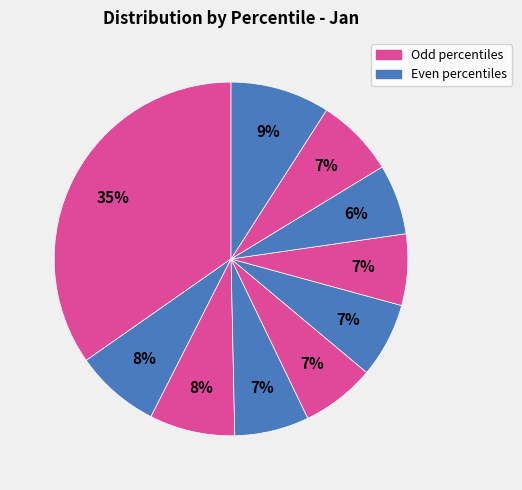

Is there a majority slice in this chart?

No